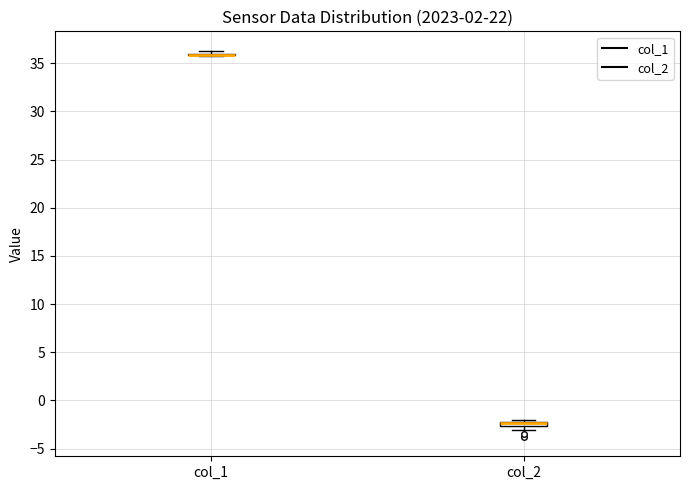

Where is the upper edge of the box for col_2 on the y-axis? The values are not printed on the chart, so give them approximately, as read against the axis.

-2.0